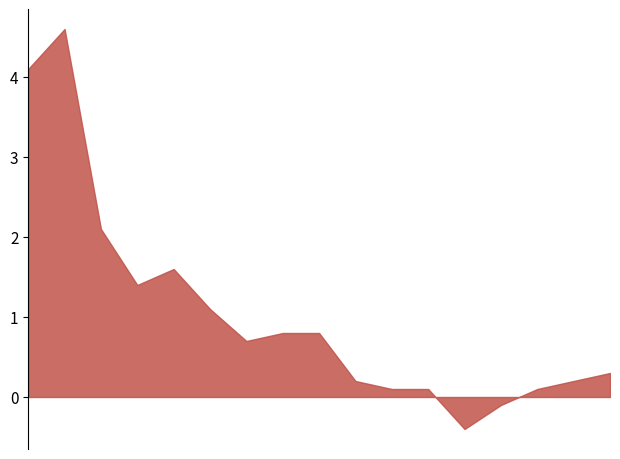

Does the chart have visible grid lines?

No